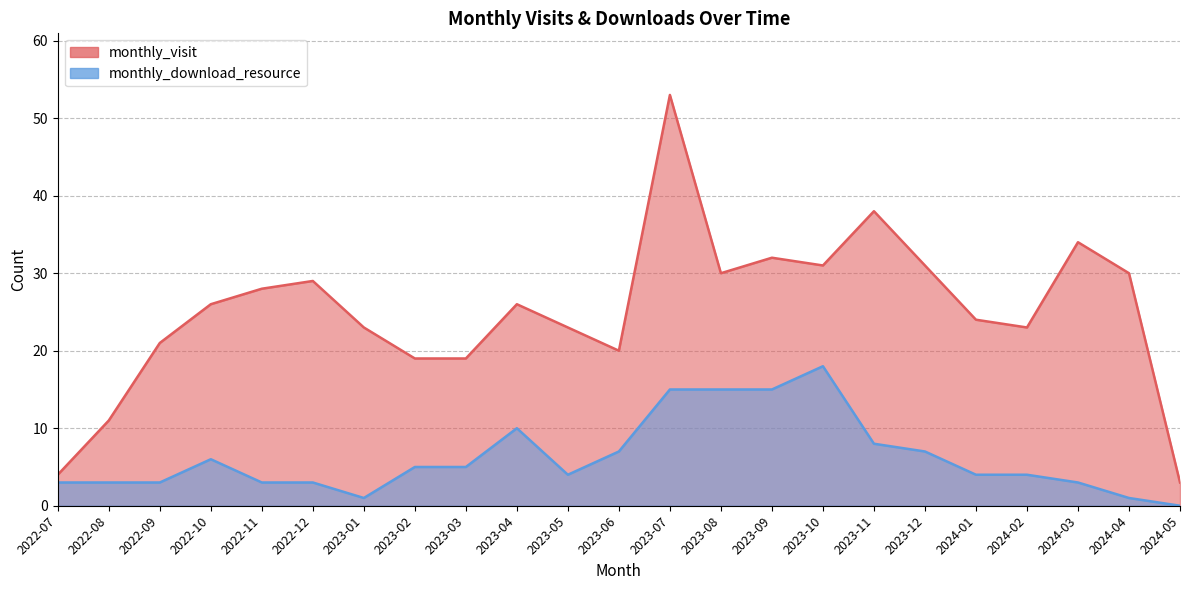

The value of monthly_visit at 2024-01 is 40. True or false?

False